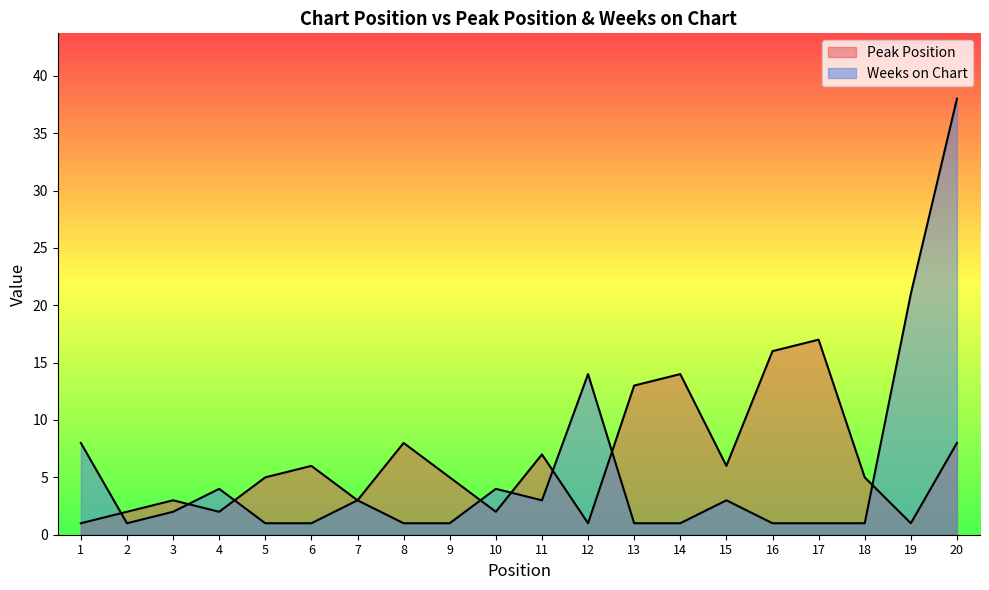

Which series has the largest total across all categories?

Peak Position